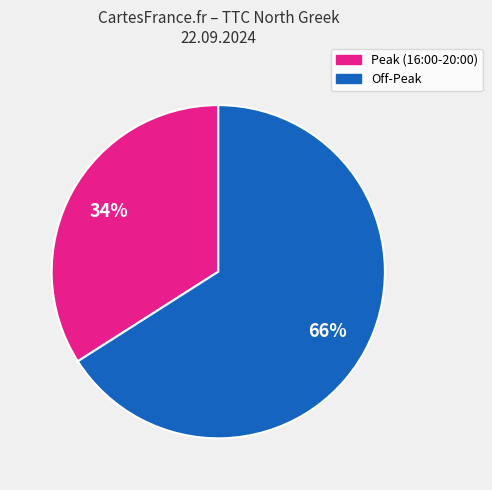

How many slices are in this pie chart?

2